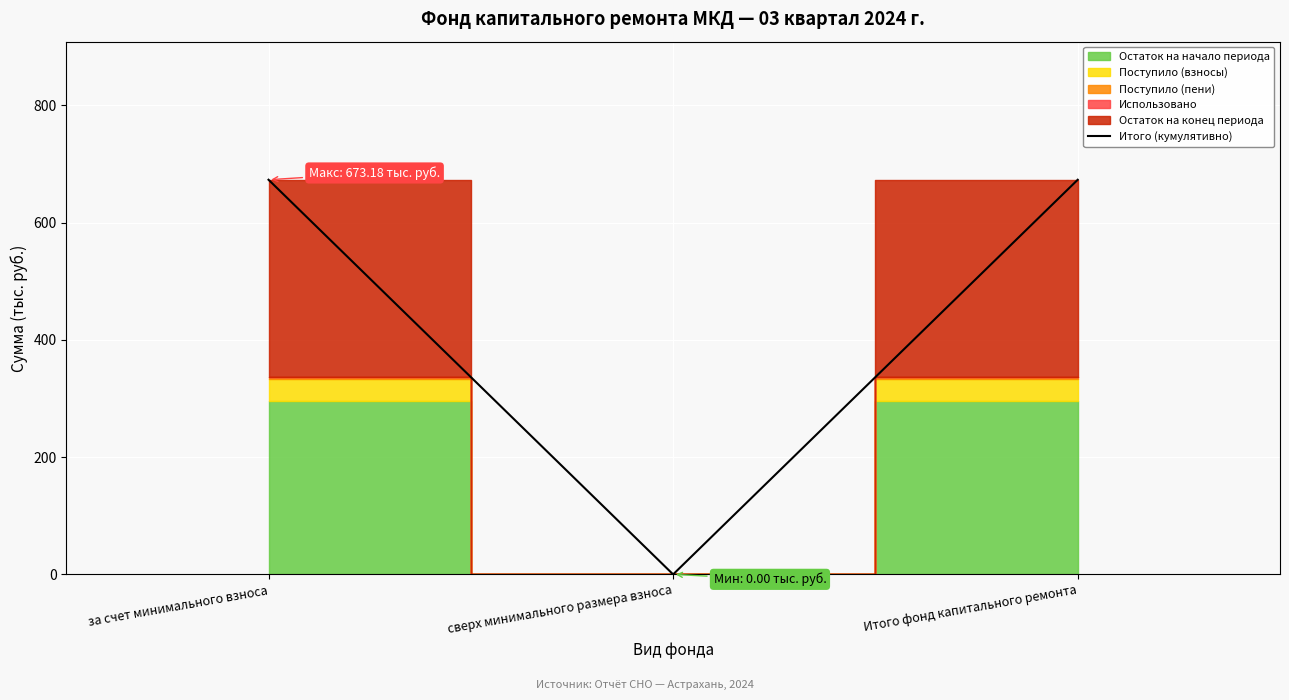

What is the greatest value displayed?

673.2